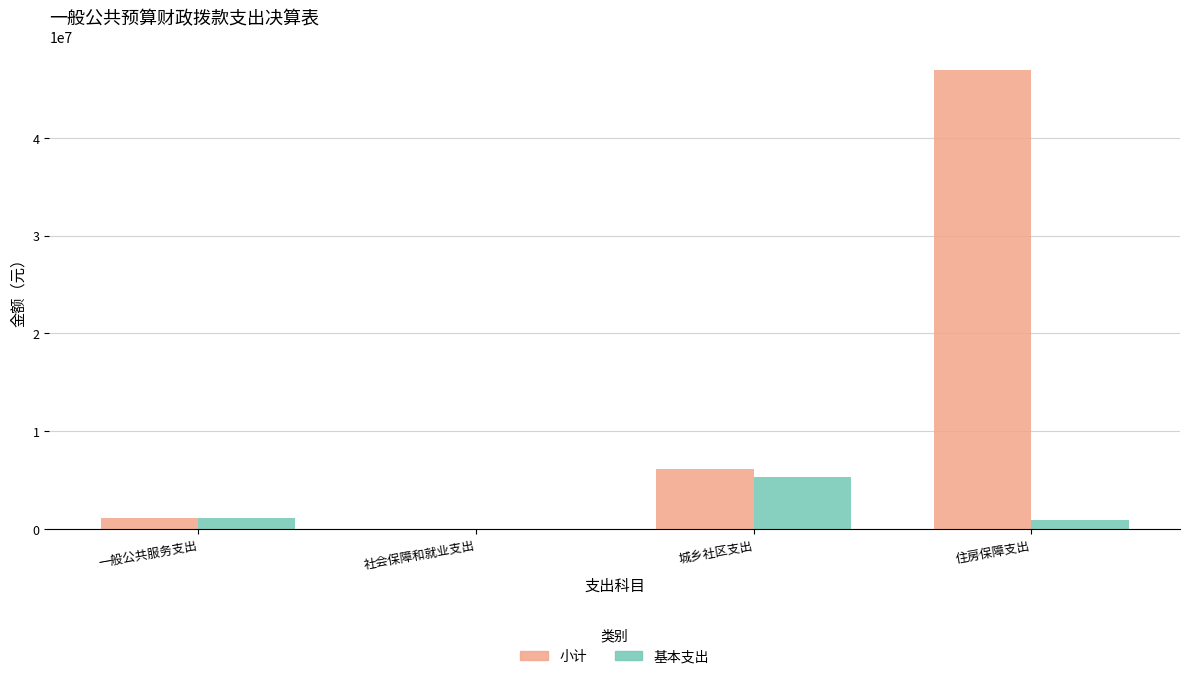

What is the greatest value displayed?

46969684.0